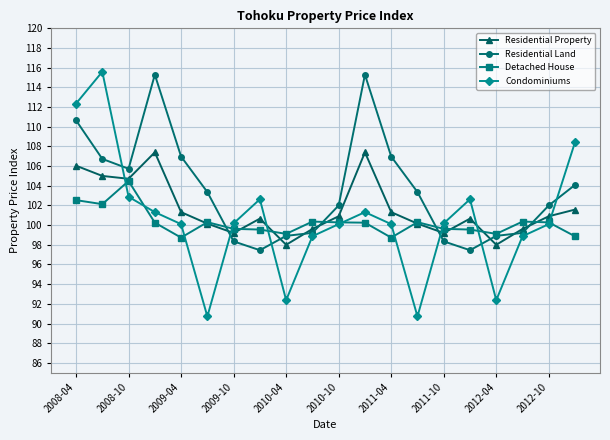

In Detached House, how many points are higher than both neighbors (excluding endpoints)?

5